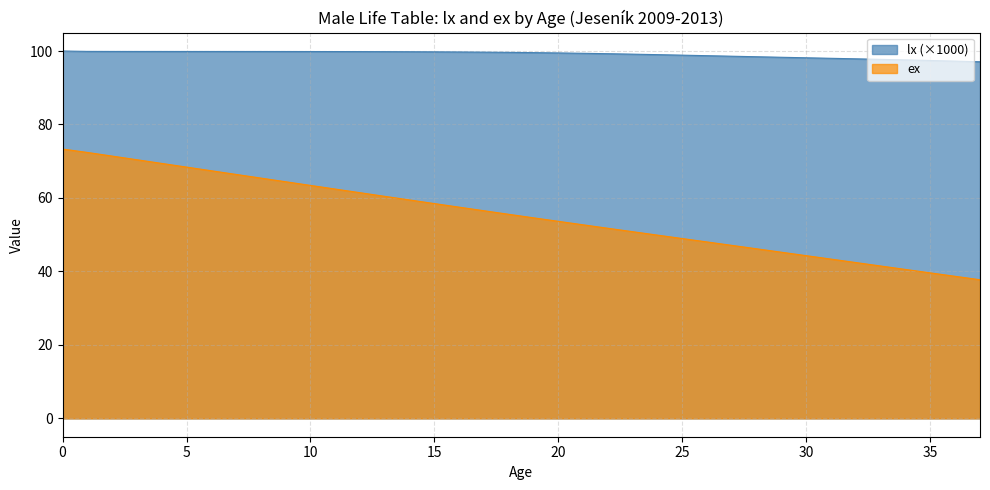

Where is ex nearest to the value 55?

19